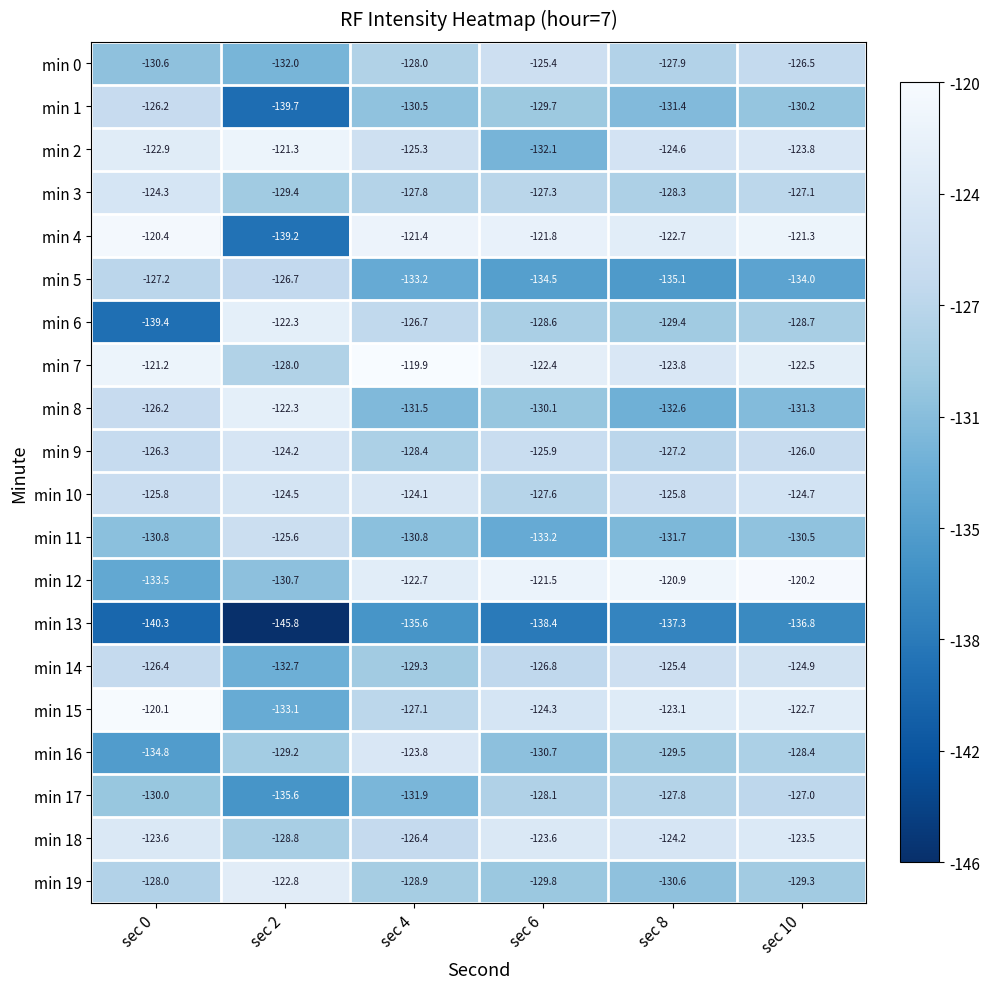

List the labels in order of min 12 value, smallest first.

sec 0, sec 2, sec 4, sec 6, sec 8, sec 10